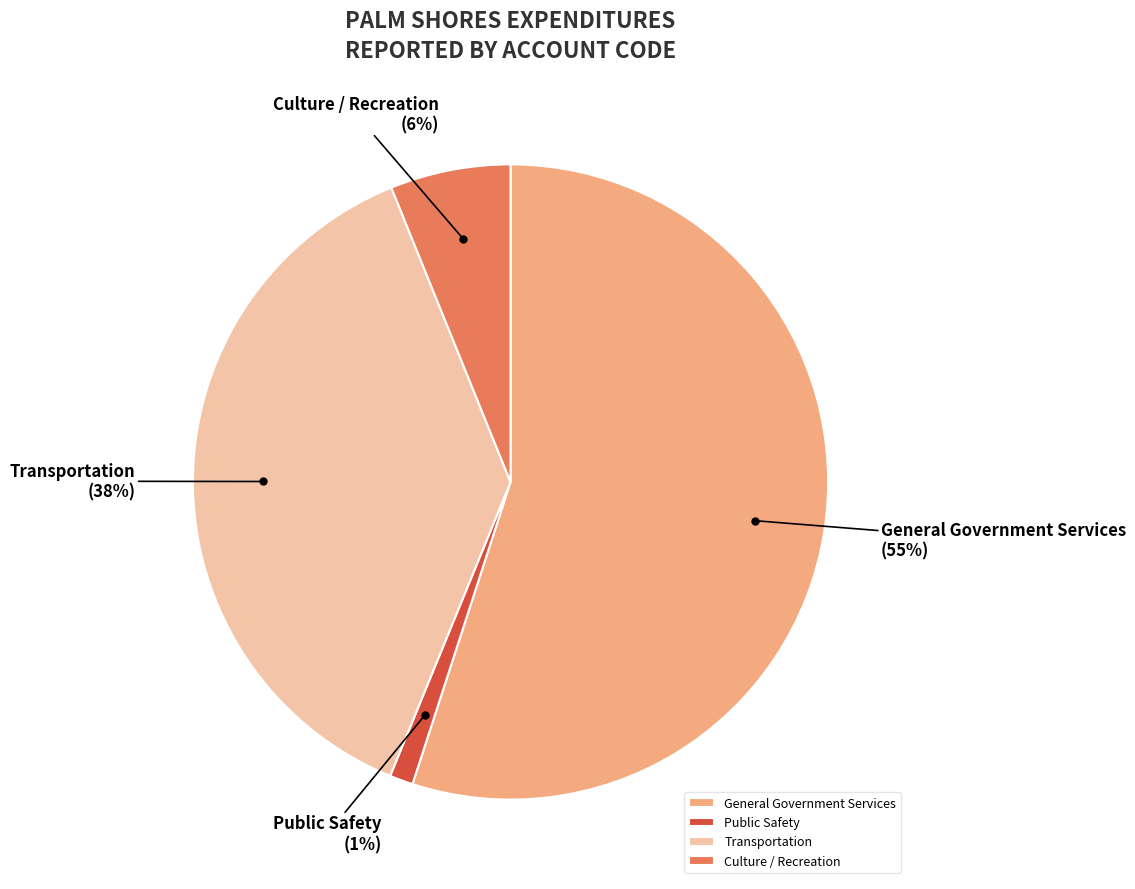

How many slices are in this pie chart?

4